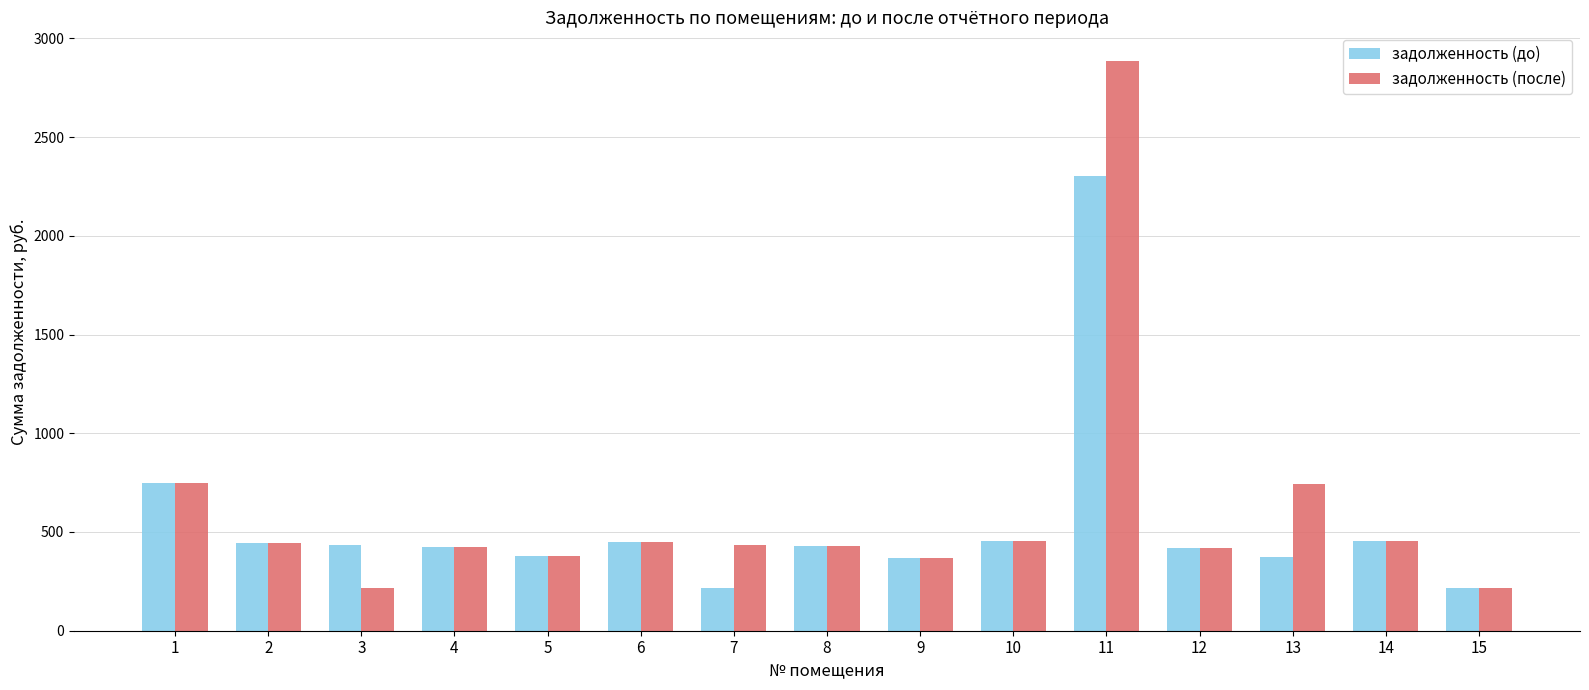

What is the difference between the second highest and minimum values in the задолженность (после) series?

530.2